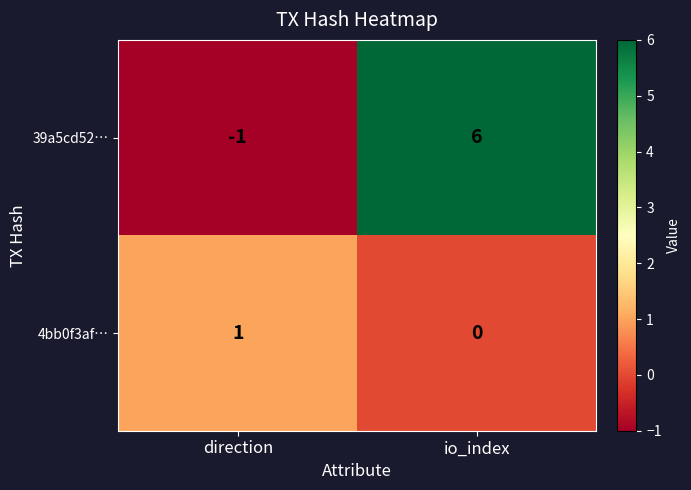

What is the sum of all 39a5cd52… values?

5